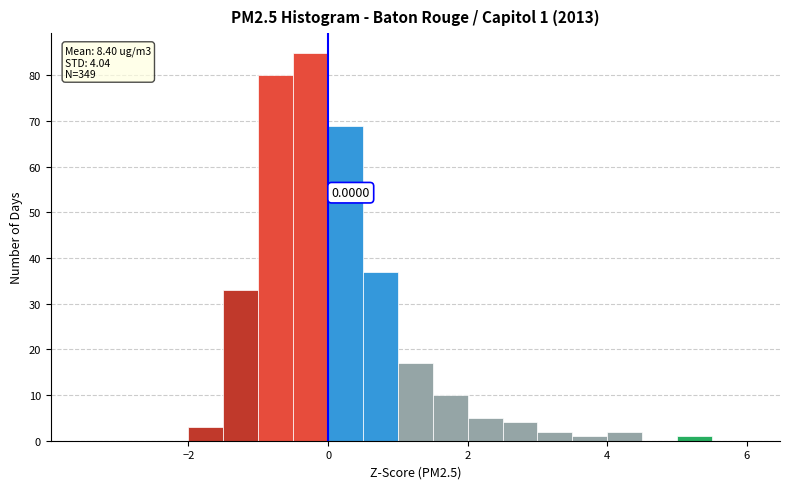

Read against the x-axis, roughly where is the centre of the tallest bar?

-0.2